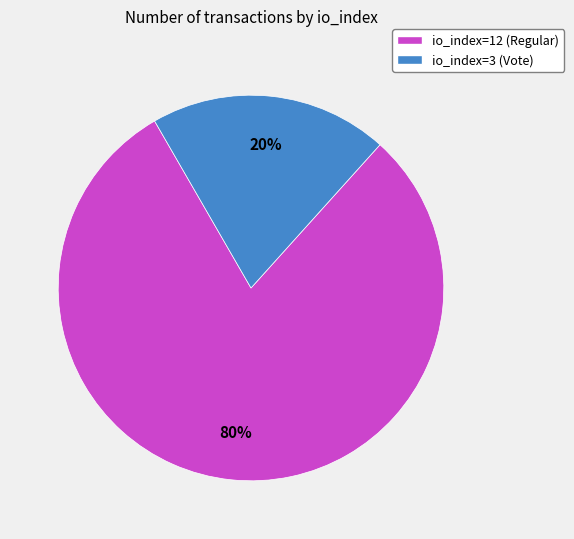

Combined, do io_index=12 (Regular) and io_index=3 (Vote) account for over 50%?

Yes